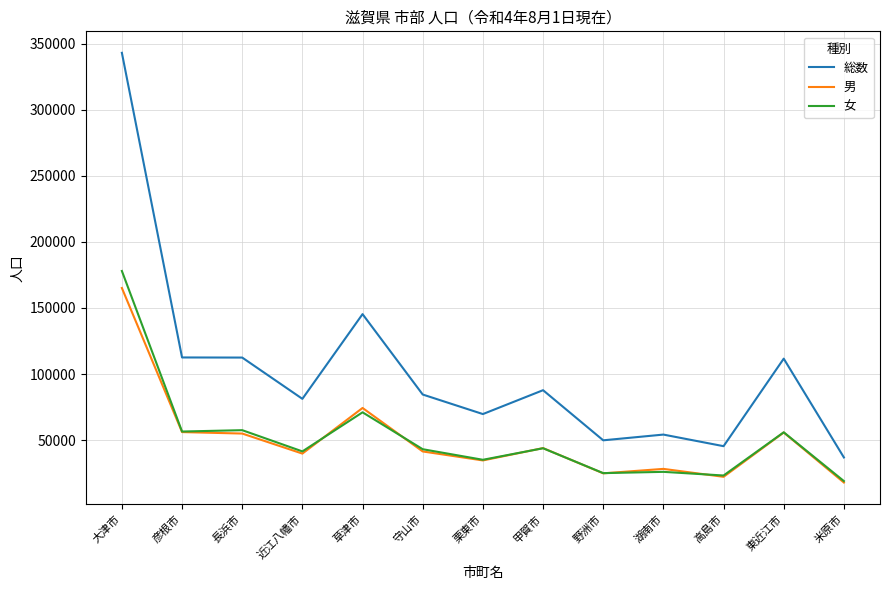

Which category has the highest value in the 男 series?

大津市